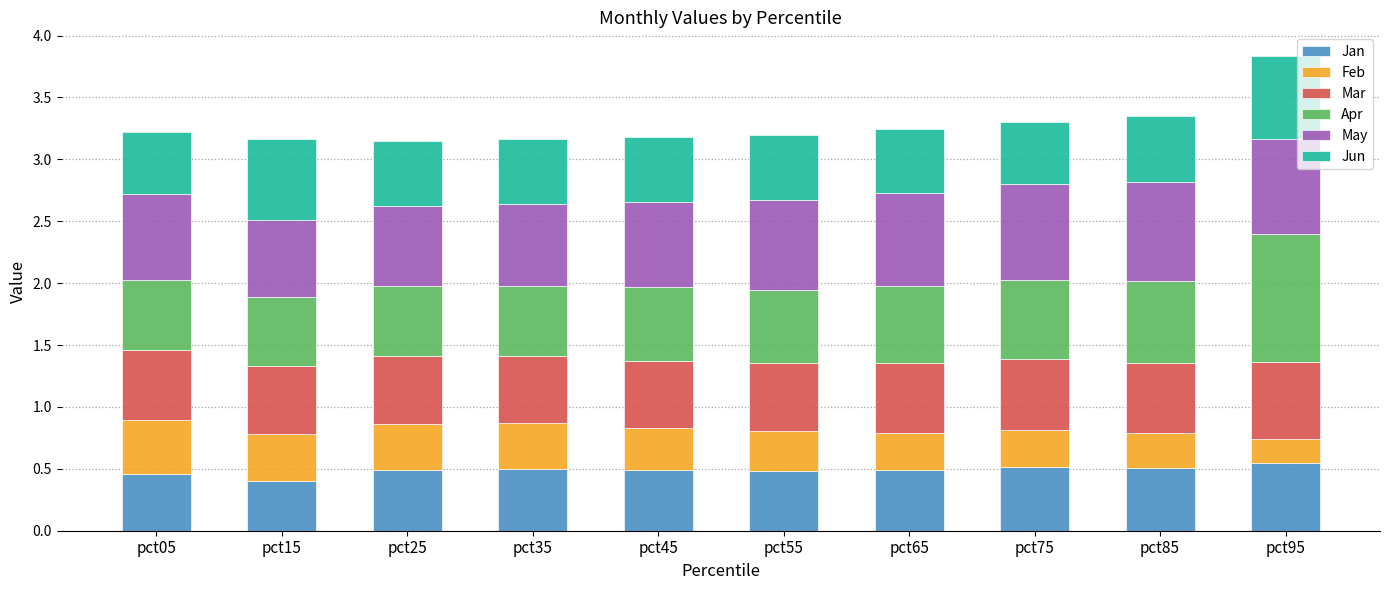

What is the total value across all series at pct55?

3.2